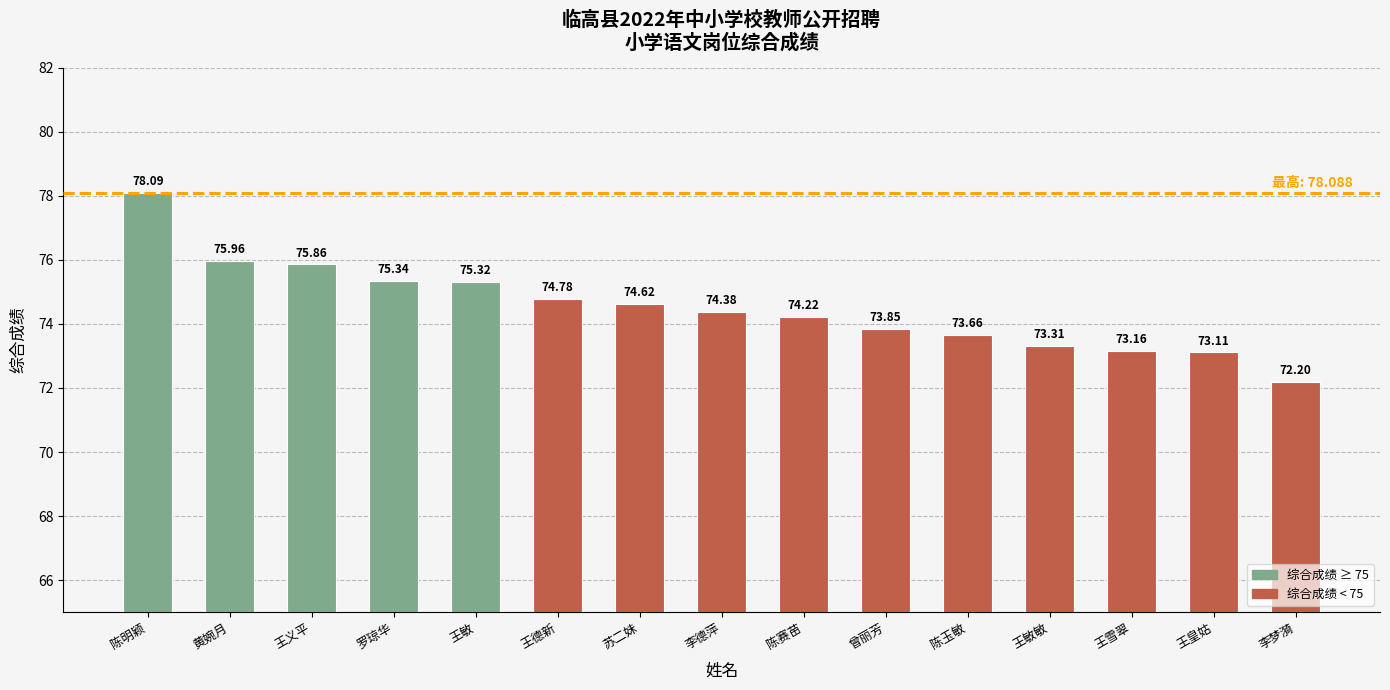

What is the difference between the values at 王皇姑 and 苏二妹?

1.5